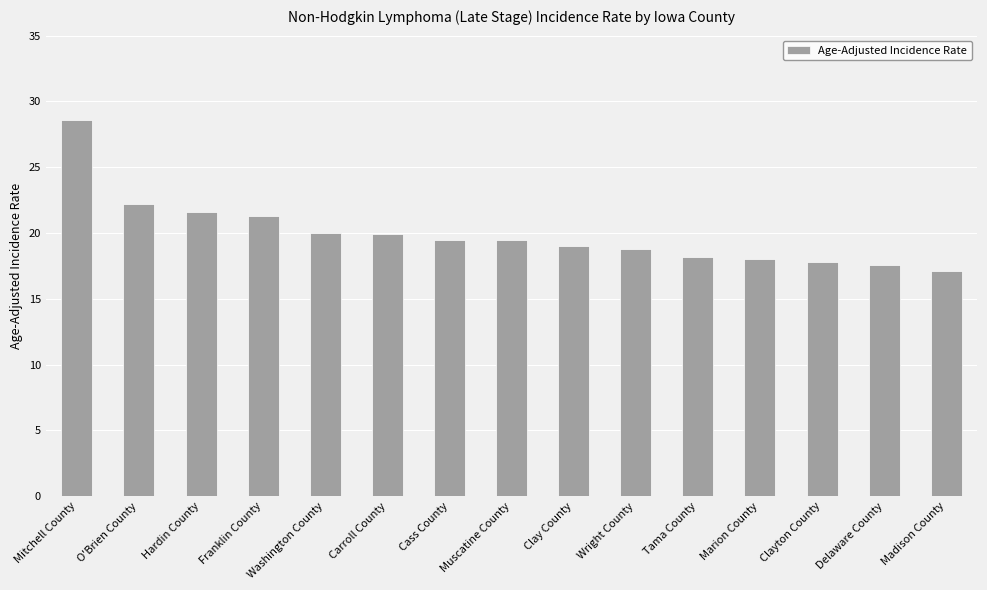

What is the difference between the second highest and minimum values?

5.1